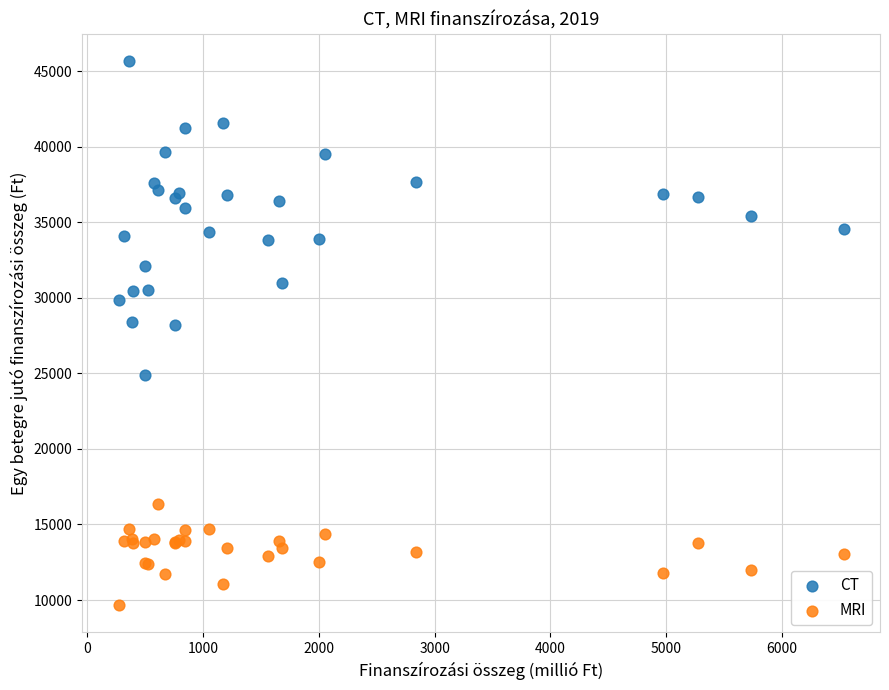

Which series has the widest spread of Y values?

CT